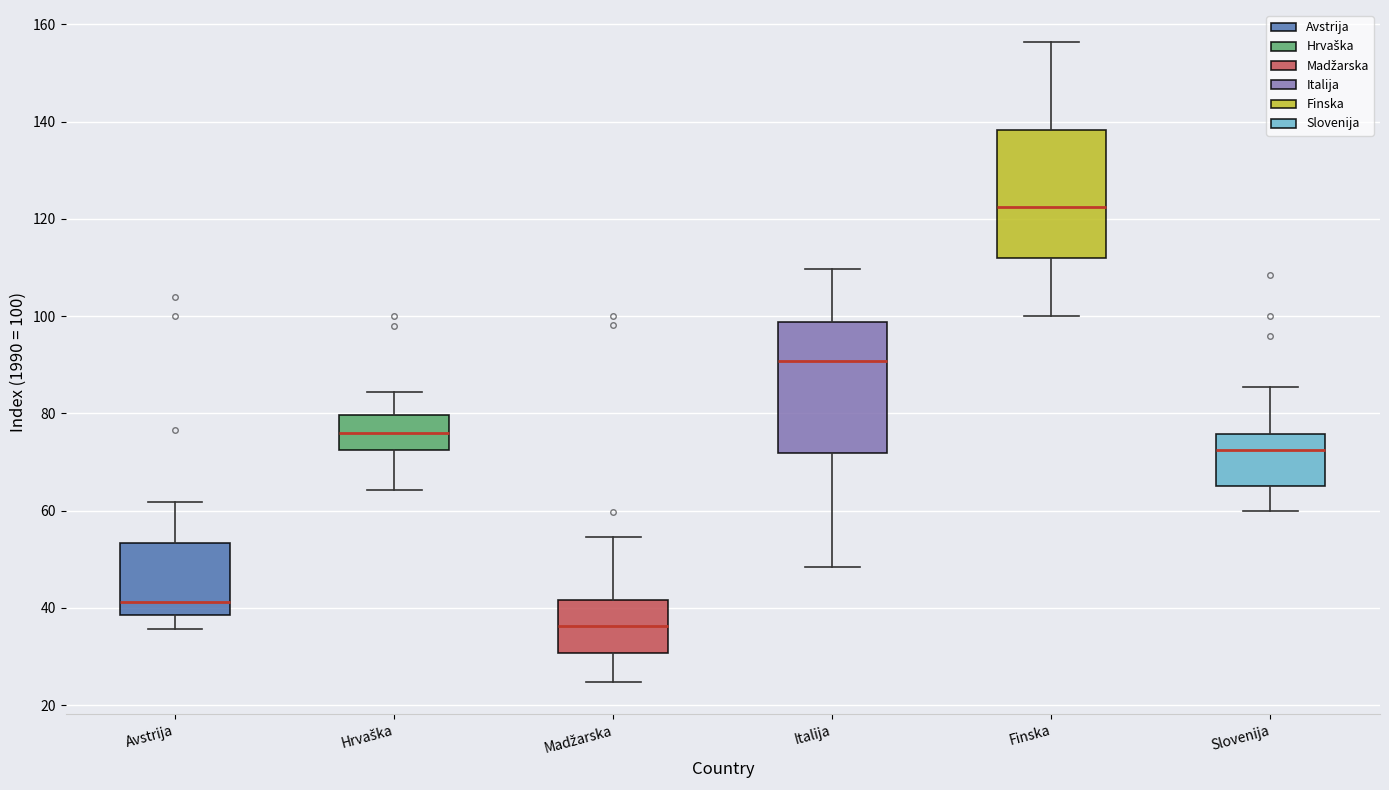

Reading left to right, read every box against the y-axis: the position of its median line, the range the box covers, and the ends of its whiskers. The values are not printed on the chart, so give them approximately, as read against the axis.

Avstrija: median 42, box 38 to 54, whiskers 36 to 62
Hrvaška: median 76, box 72 to 80, whiskers 64 to 84
Madžarska: median 36, box 30 to 42, whiskers 24 to 54
Italija: median 90, box 72 to 98, whiskers 48 to 110
Finska: median 122, box 112 to 138, whiskers 100 to 156
Slovenija: median 72, box 66 to 76, whiskers 60 to 86